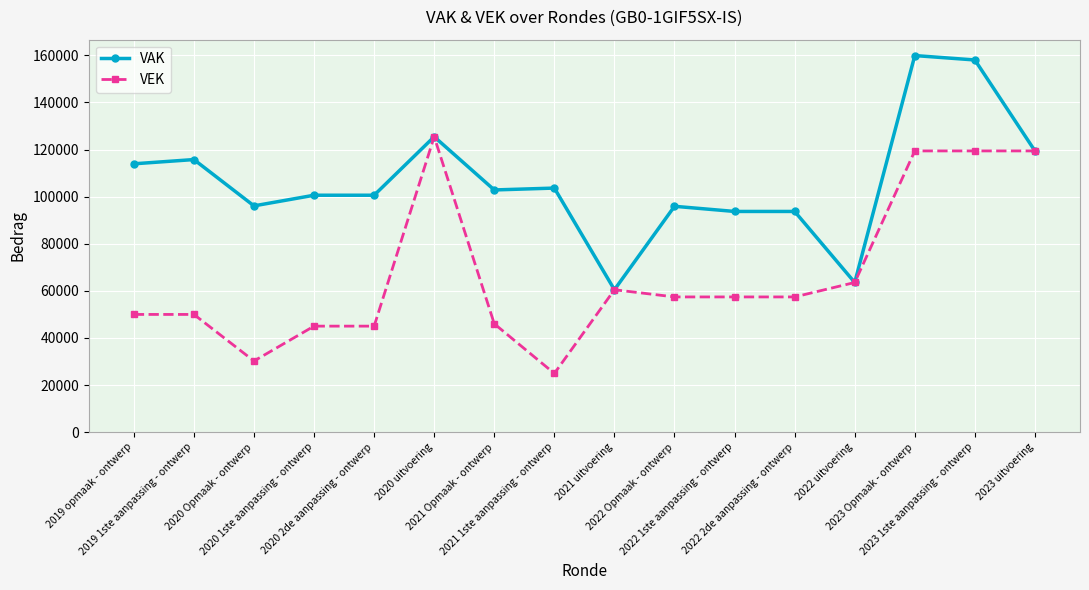

At how many categories does at least one series exceed 108145?

6